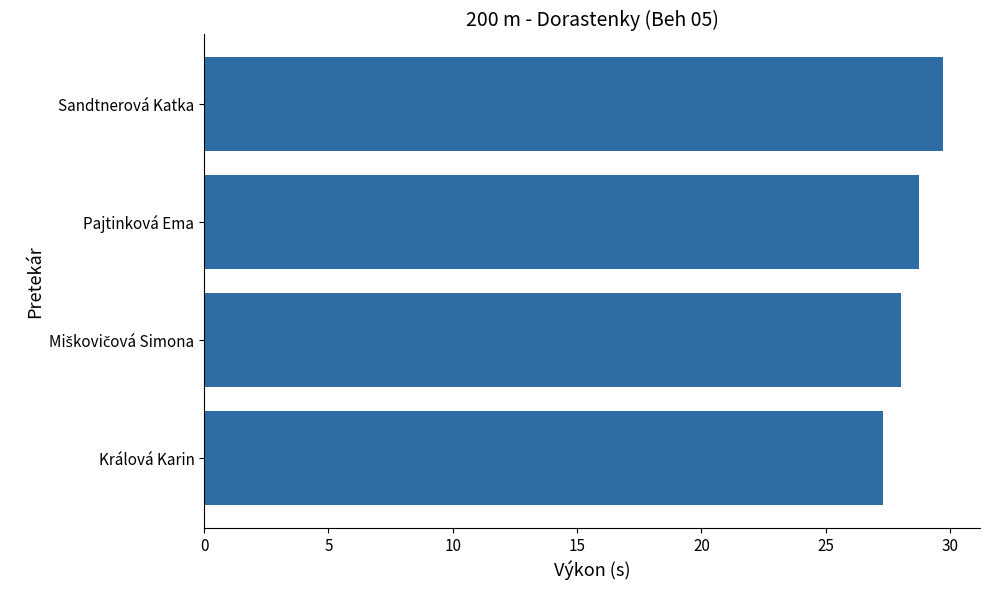

Reading bottom to top, extract all data points from this chart.

27.3	28.0	28.7	29.7